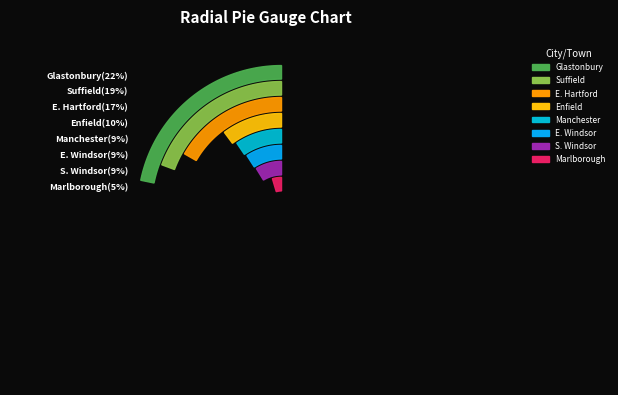

How many segments does this pie chart have?

8